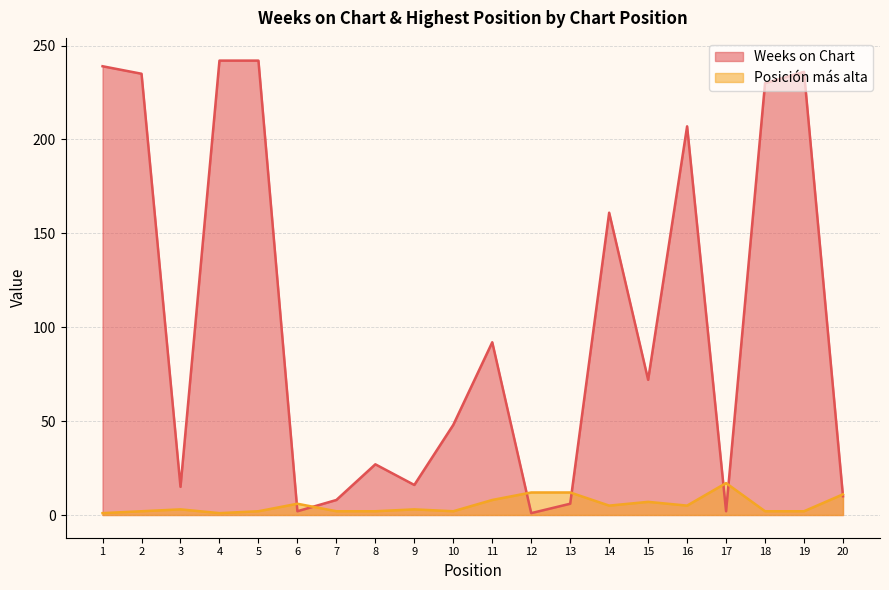

Rank the categories by Weeks on Chart value from highest to lowest.

4, 5, 1, 19, 2, 18, 16, 14, 11, 15, 10, 8, 9, 3, 20, 7, 13, 6, 17, 12